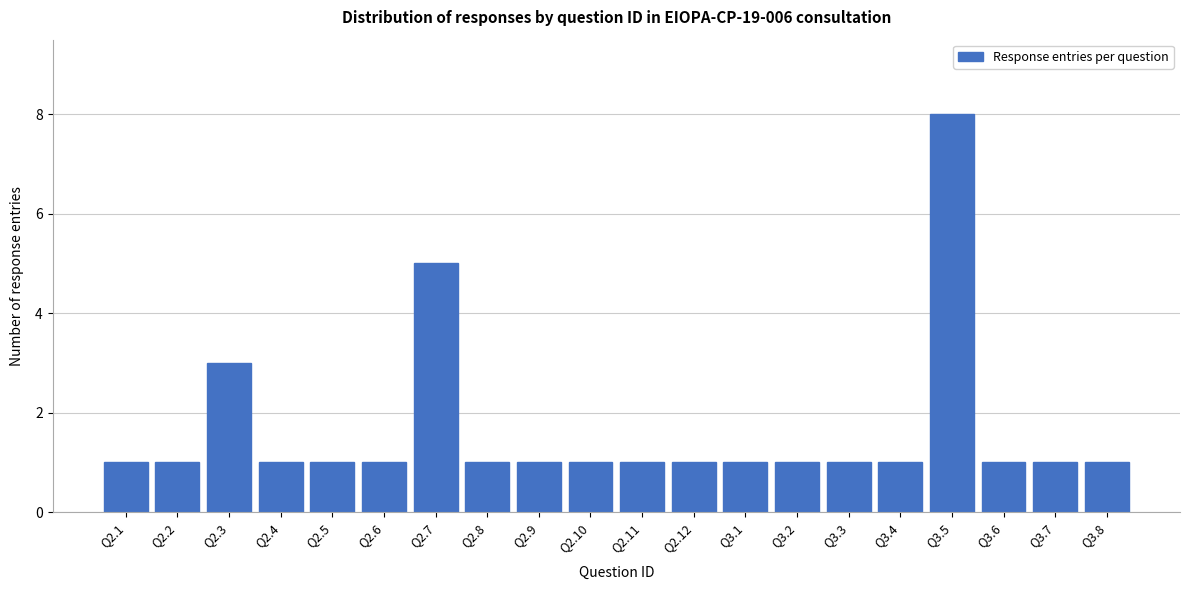

Reading left to right, list all the values displayed in this chart.

Q2.1=1	Q2.2=1	Q2.3=3	Q2.4=1	Q2.5=1	Q2.6=1	Q2.7=5	Q2.8=1	Q2.9=1	Q2.10=1	Q2.11=1	Q2.12=1	Q3.1=1	Q3.2=1	Q3.3=1	Q3.4=1	Q3.5=8	Q3.6=1	Q3.7=1	Q3.8=1